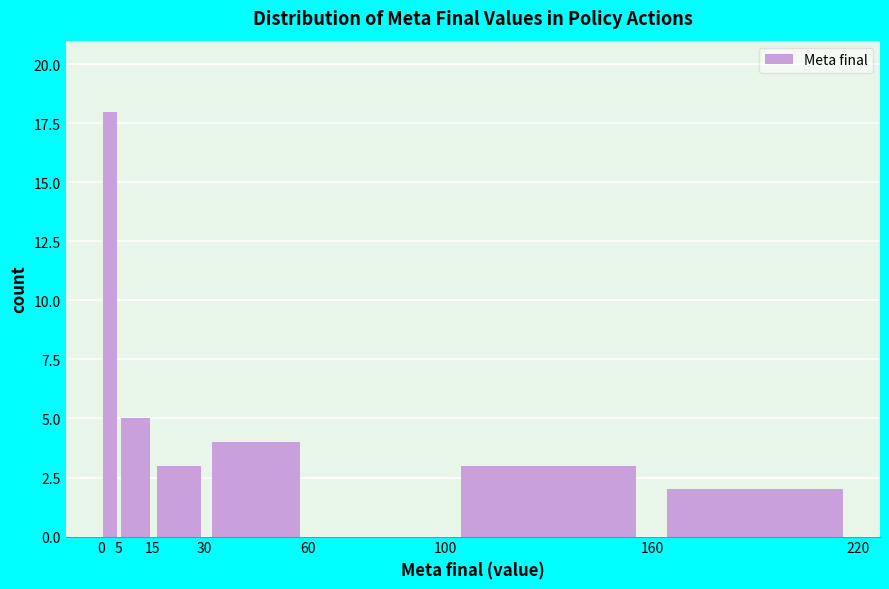

Reading left to right, transcribe this chart: for each bar, give the range it covers on the x-axis and its height. The values are not printed on the chart, so give them approximately, as read against the axis.

0 to 5: 18
5 to 15: 5
15 to 30: 3
30 to 60: 4
60 to 100: 0
100 to 160: 3
160 to 220: 2